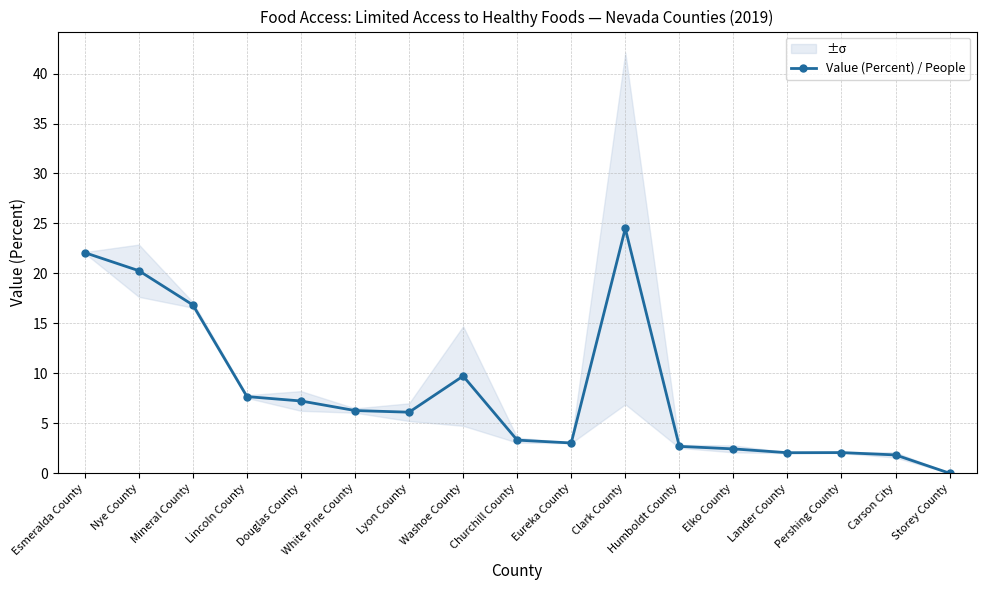

True or false: the data shows 7.7 at Lincoln County.

True